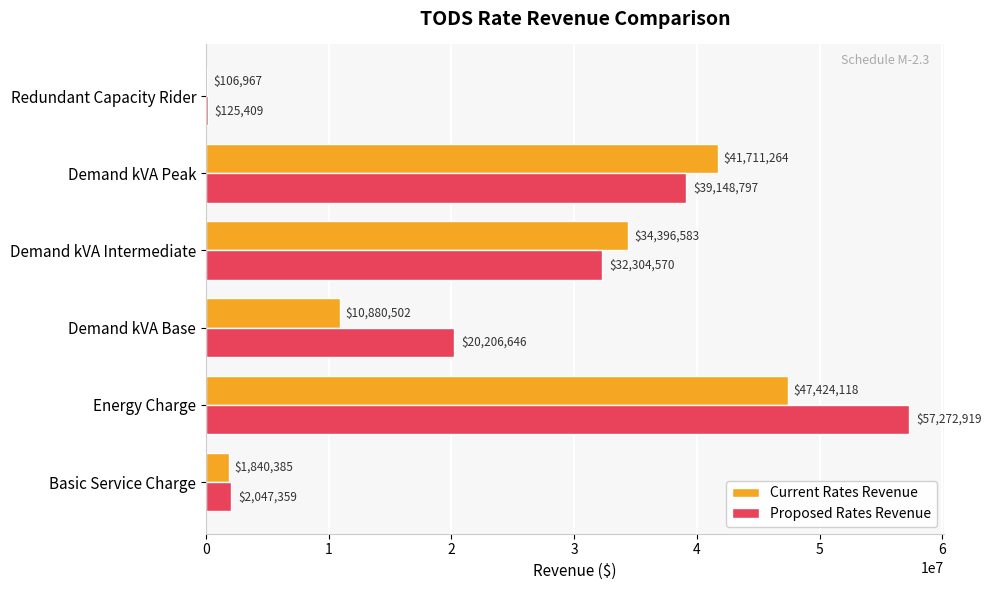

Read the Current Rates Revenue value at Energy Charge.

47424117.6